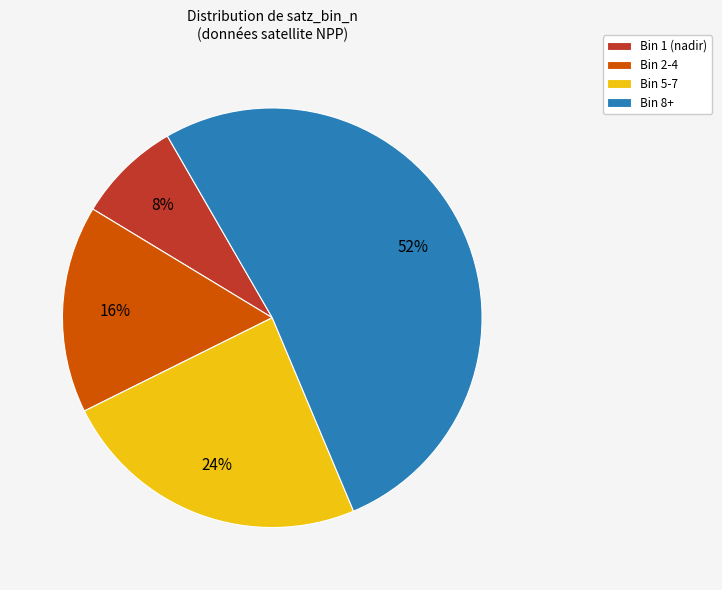

How many slices are in this pie chart?

4